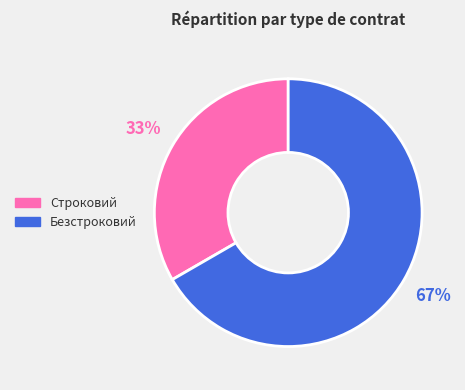

Is Безстроковий the majority of the pie?

Yes